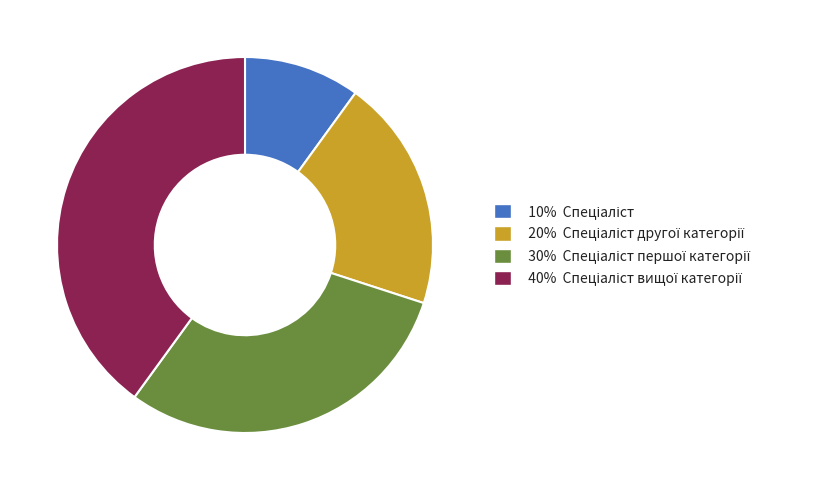

How many segments does this pie chart have?

4